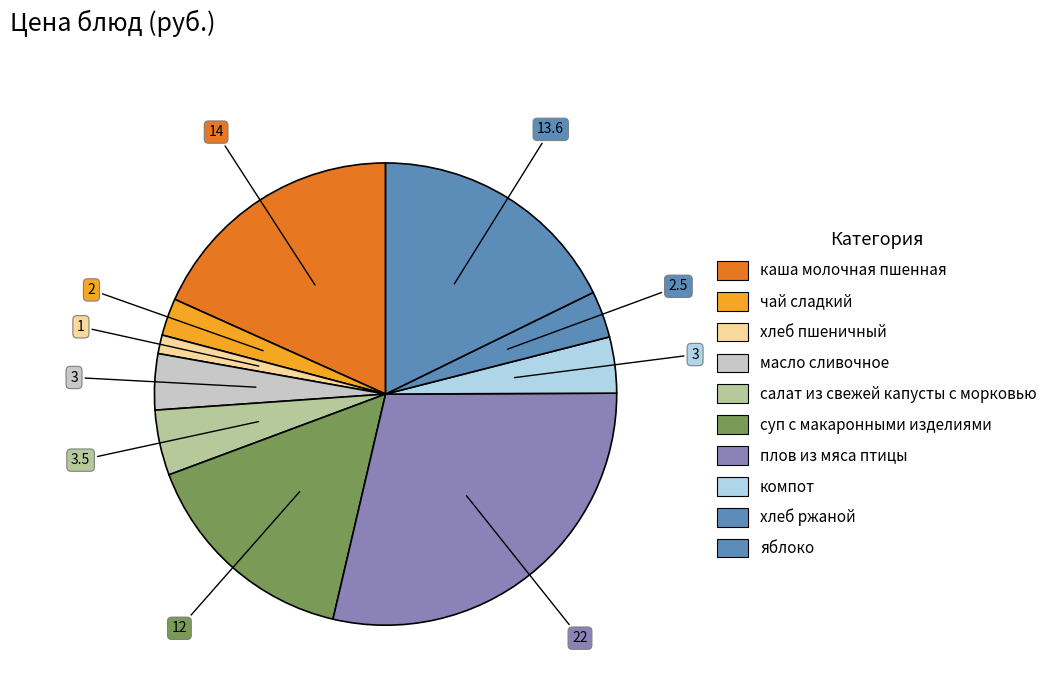

Count the number of slices in the pie.

10